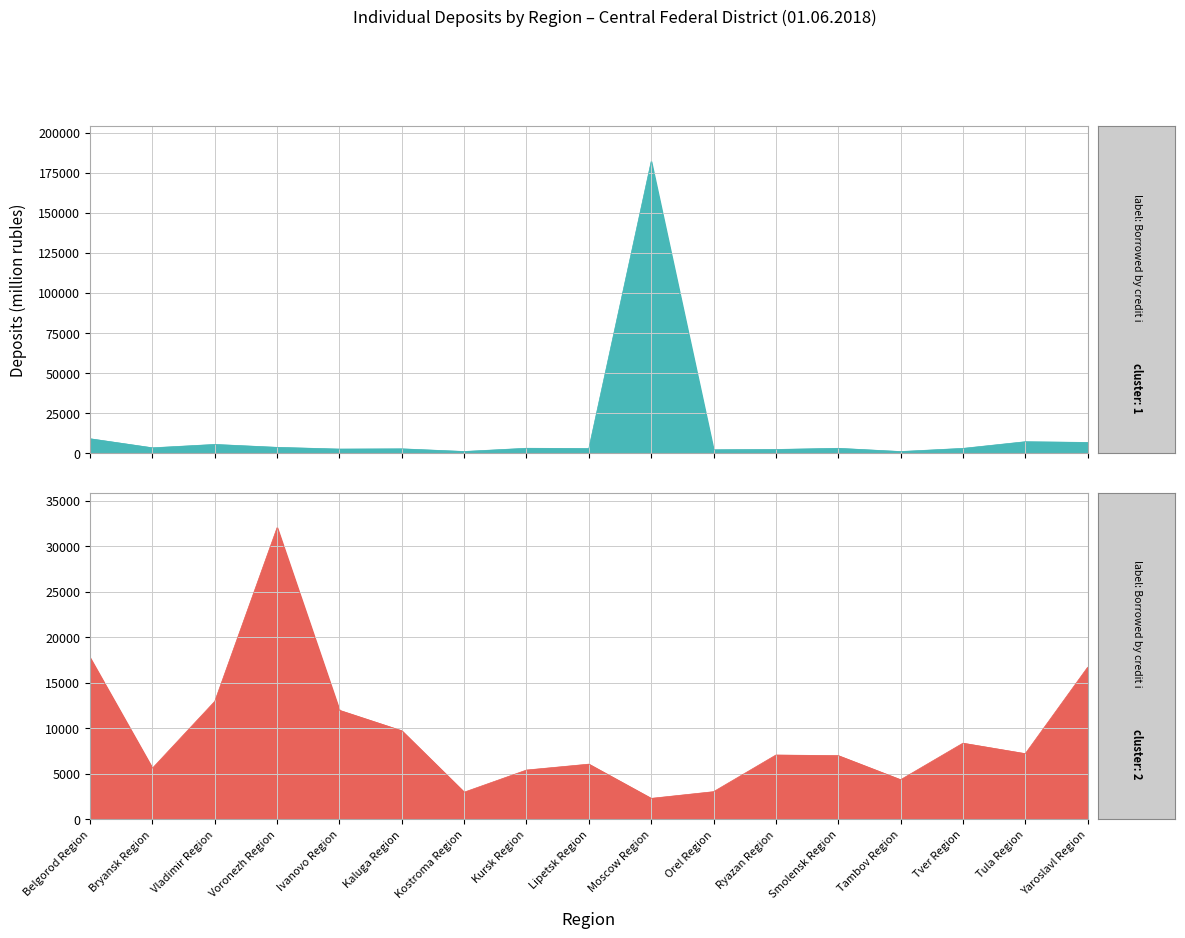

How many lines are shown in the chart?

2